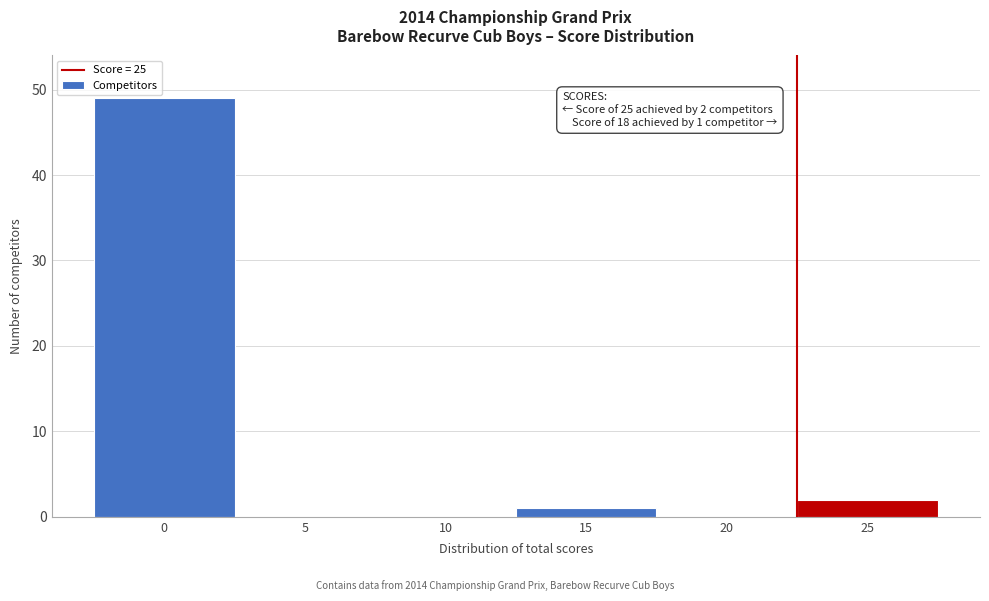

Reading right to left, list all the values displayed in this chart.

25=2	20=0	15=1	10=0	5=0	0=49